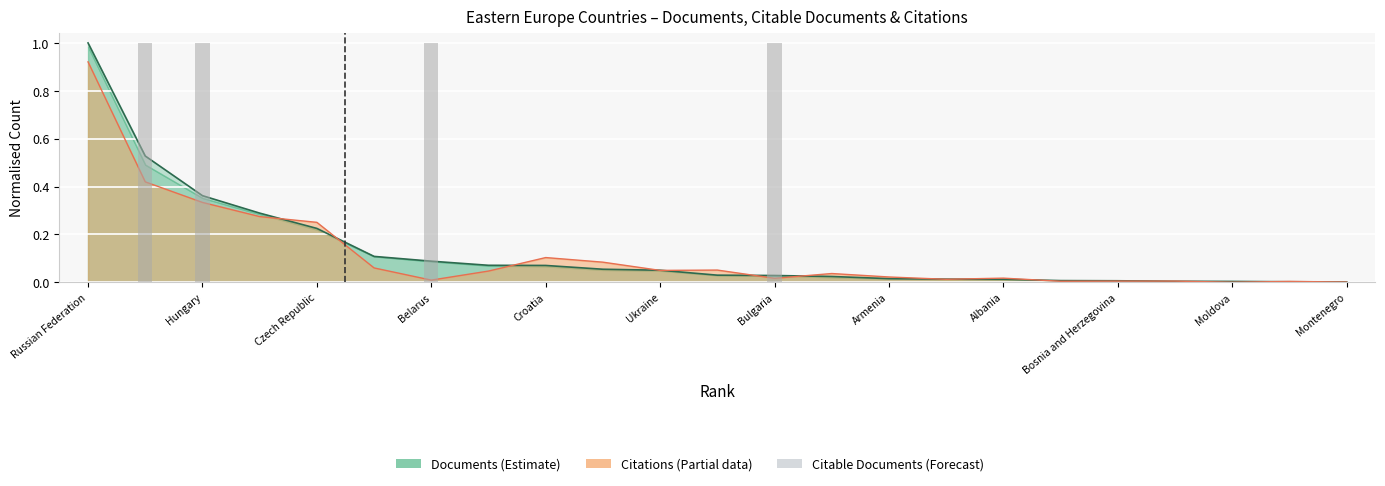

Which series has the largest total across all categories?

Documents